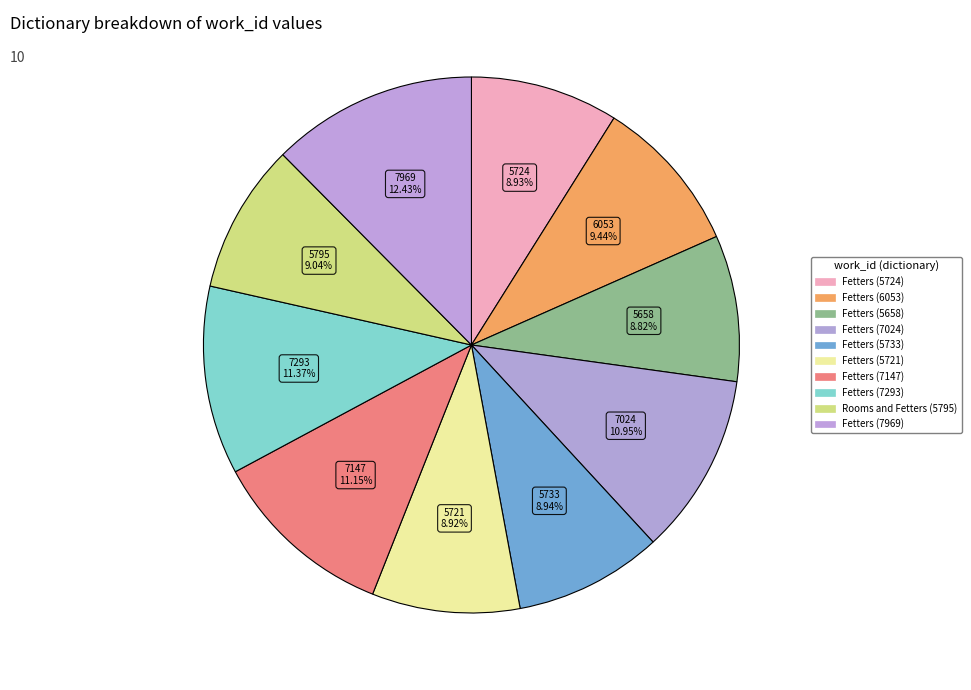

Count the number of slices in the pie.

10